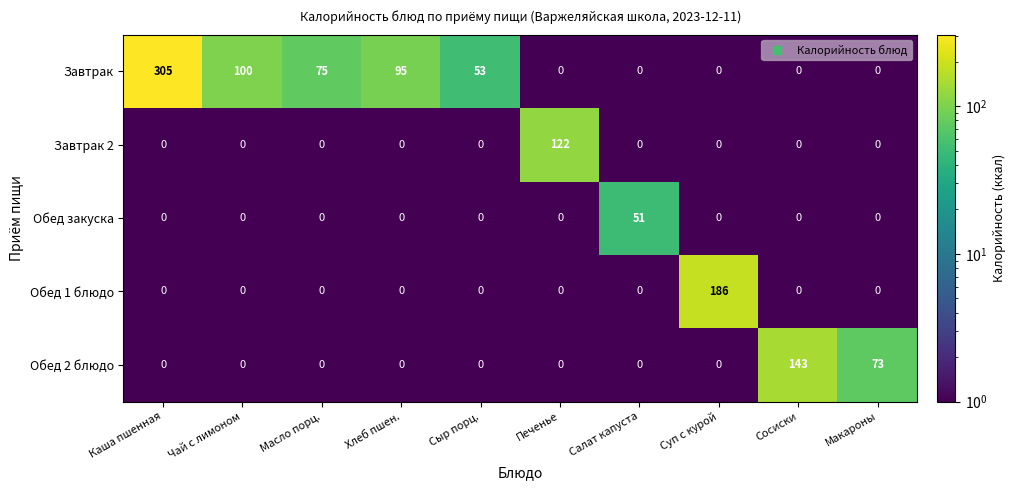

List the series in order of their peak value, highest first.

Завтрак, Обед 1 блюдо, Обед 2 блюдо, Завтрак 2, Обед закуска